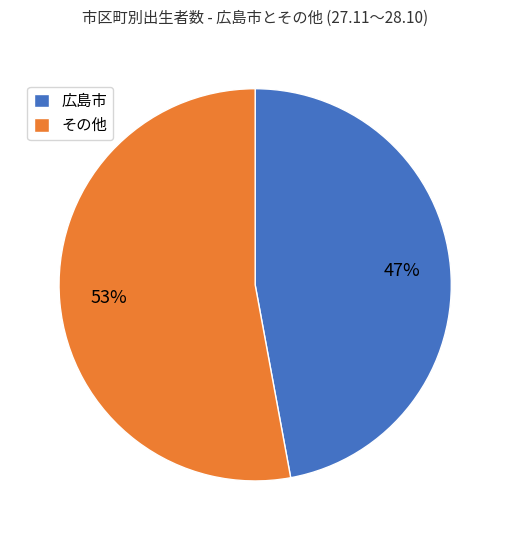

Which category has the smallest portion of the pie?

広島市